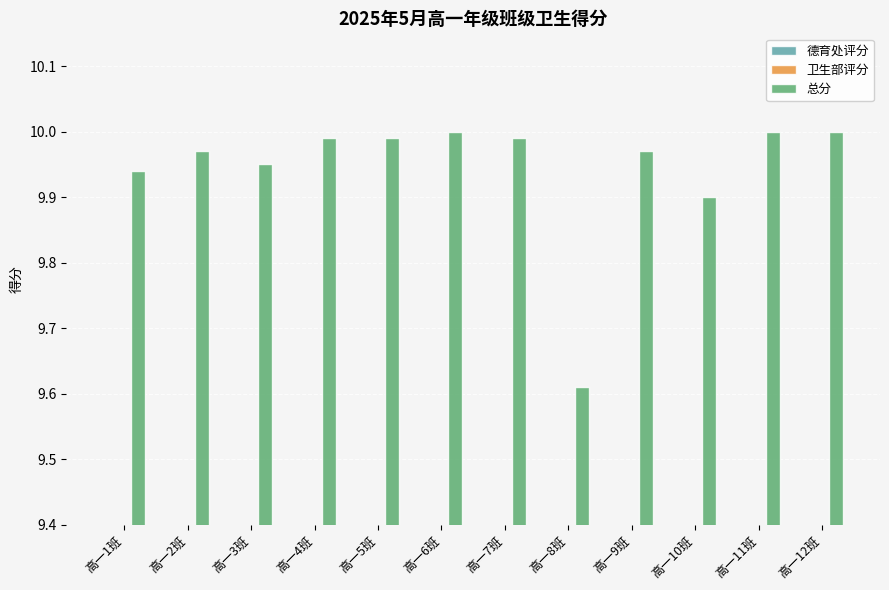

Is it true that 卫生部评分 equals 1.5 at 高一4班?

False